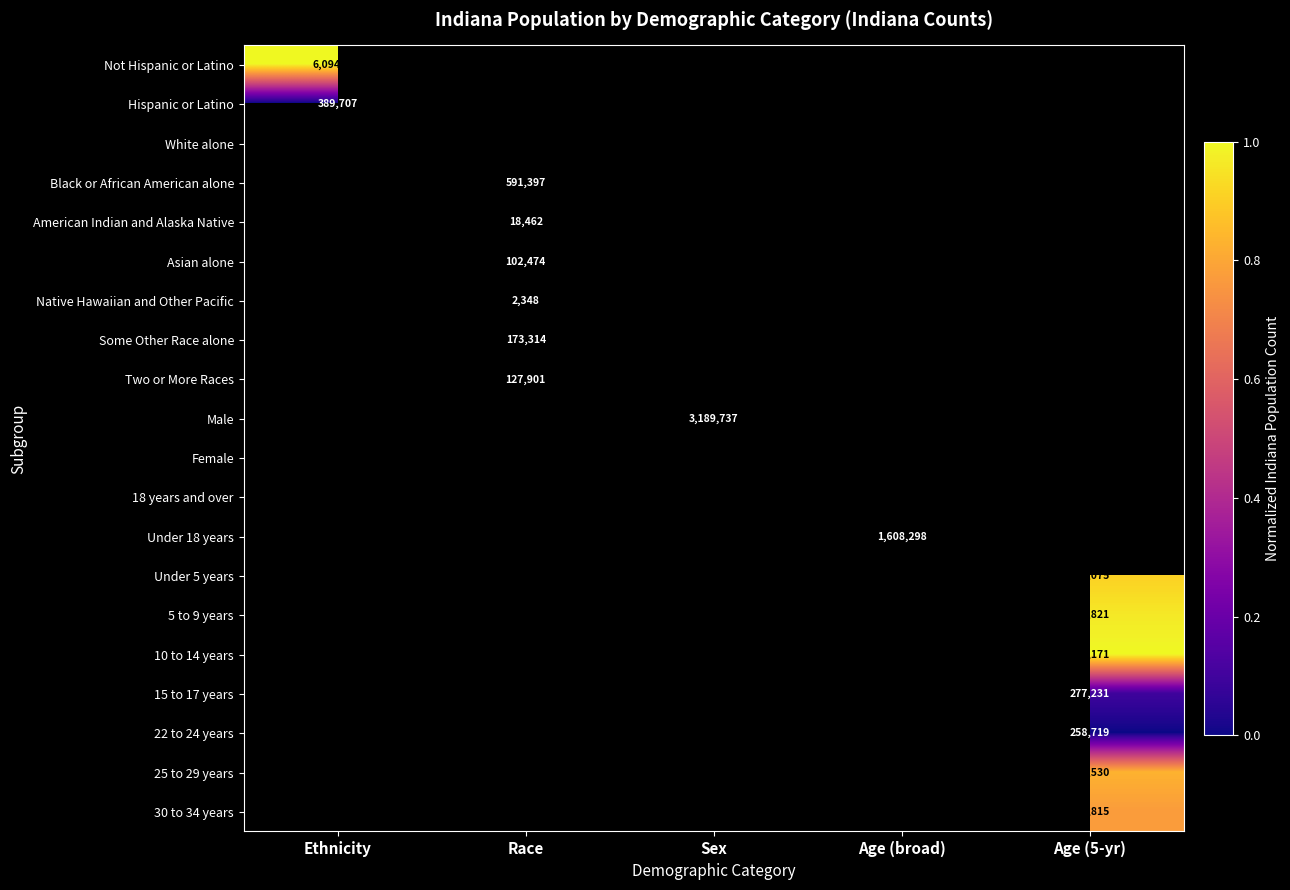

What is the difference between the highest and lowest values at Ethnicity?

1.0